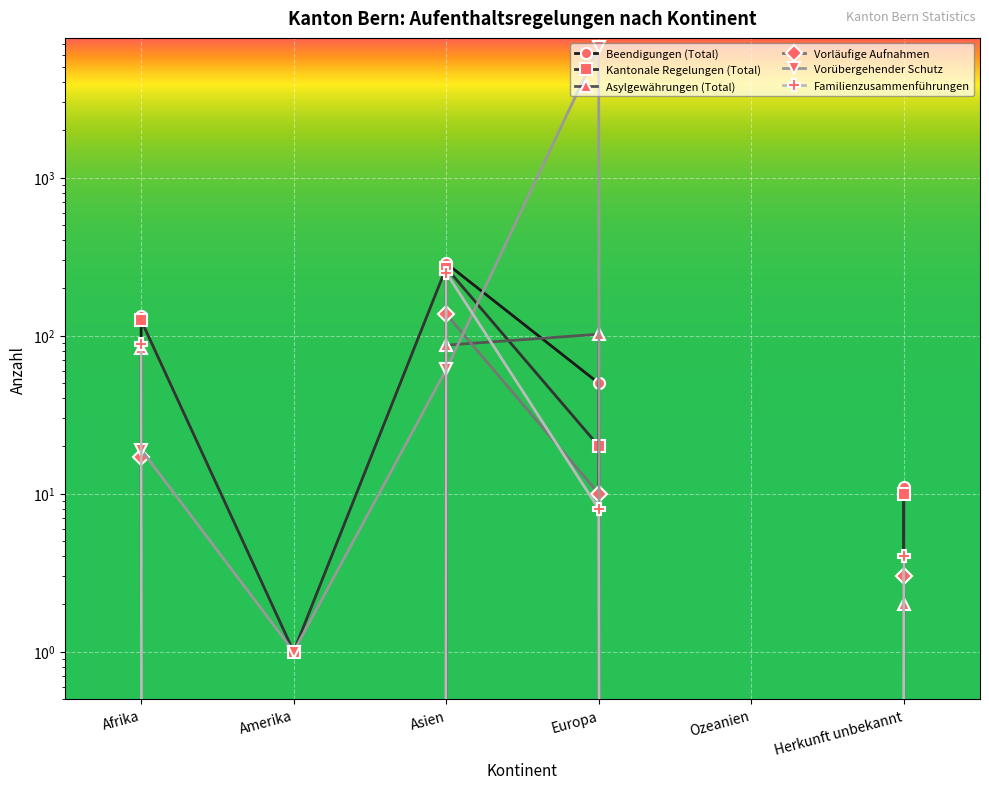

What is the sum of all Kantonale Regelungen (Total) values?

425